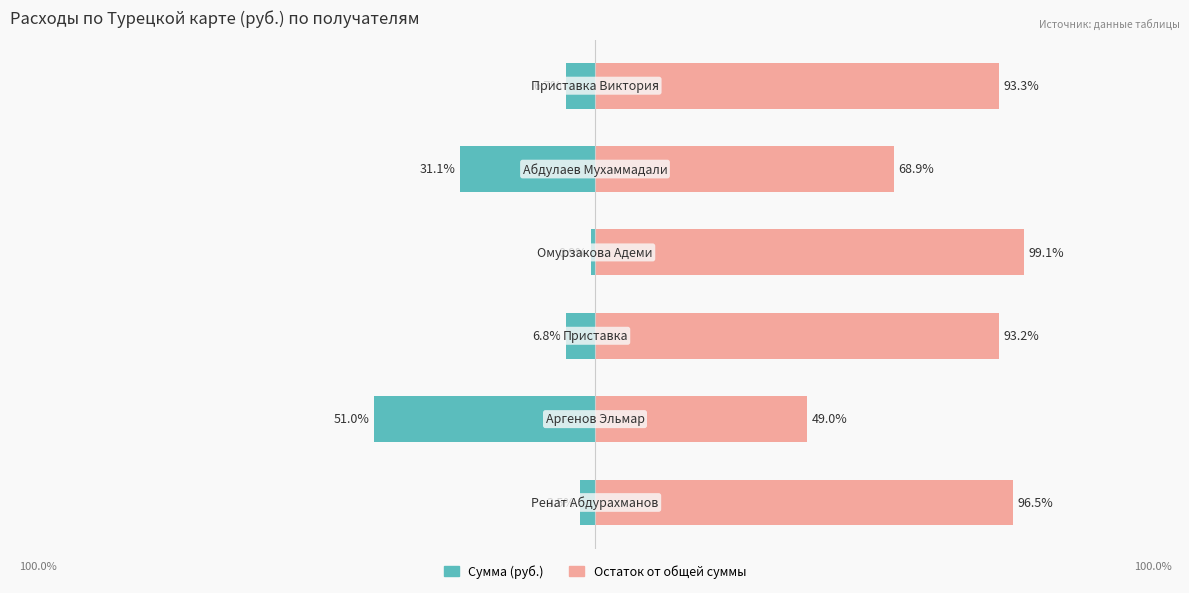

At which category is the sum across all series the highest?

3